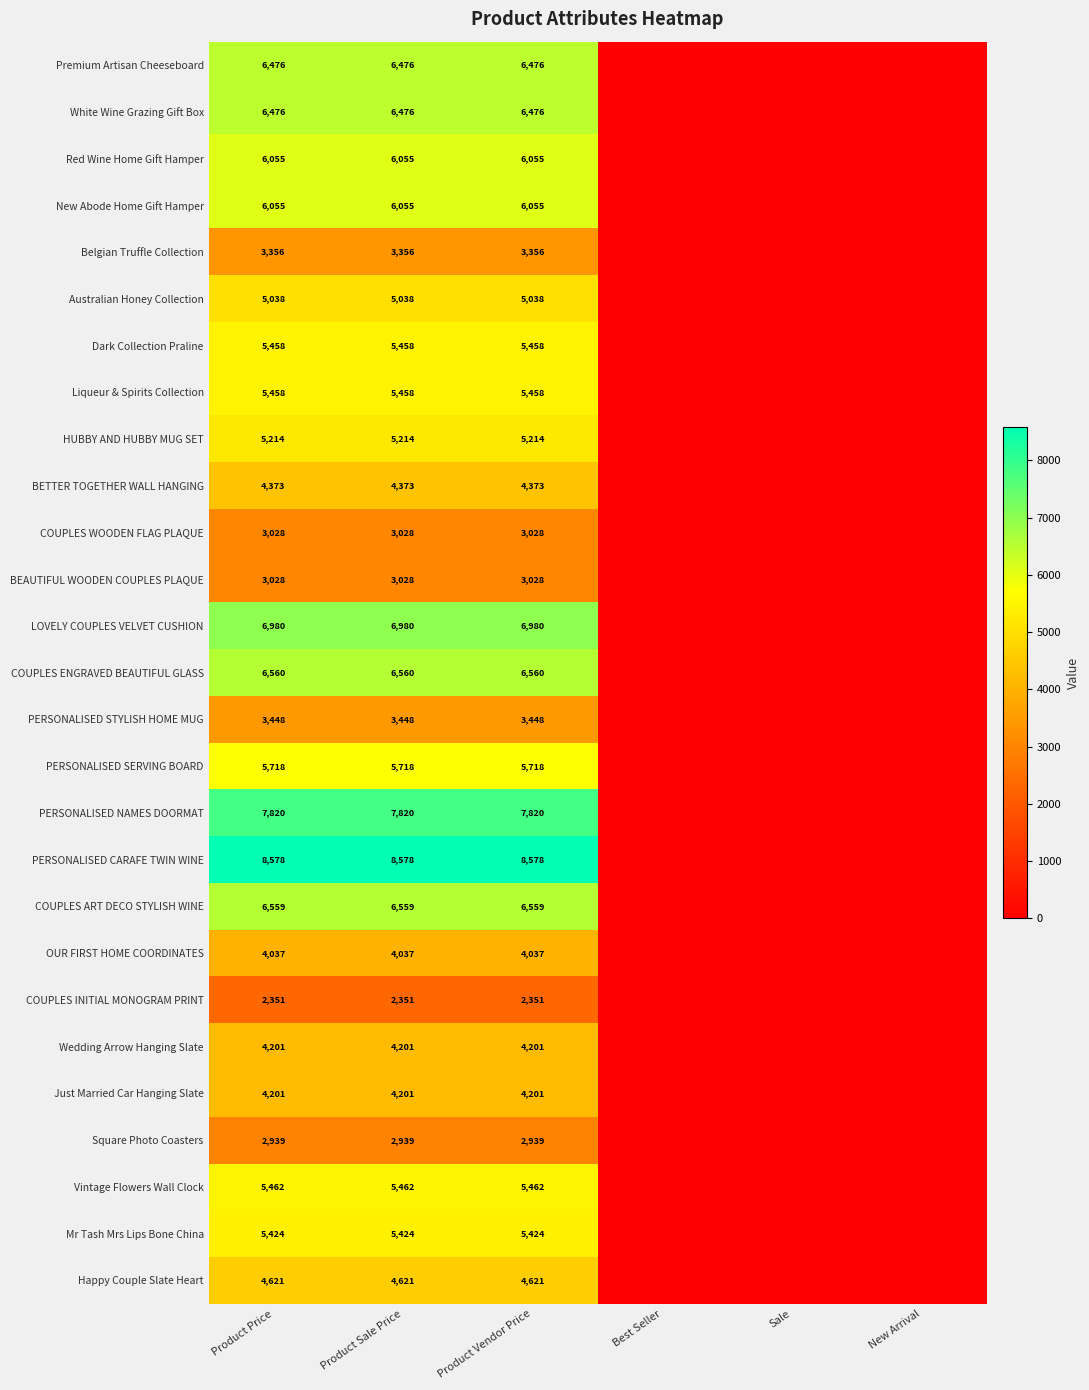

The value of New Abode Home Gift Hamper at Product Sale Price is 8960. True or false?

False